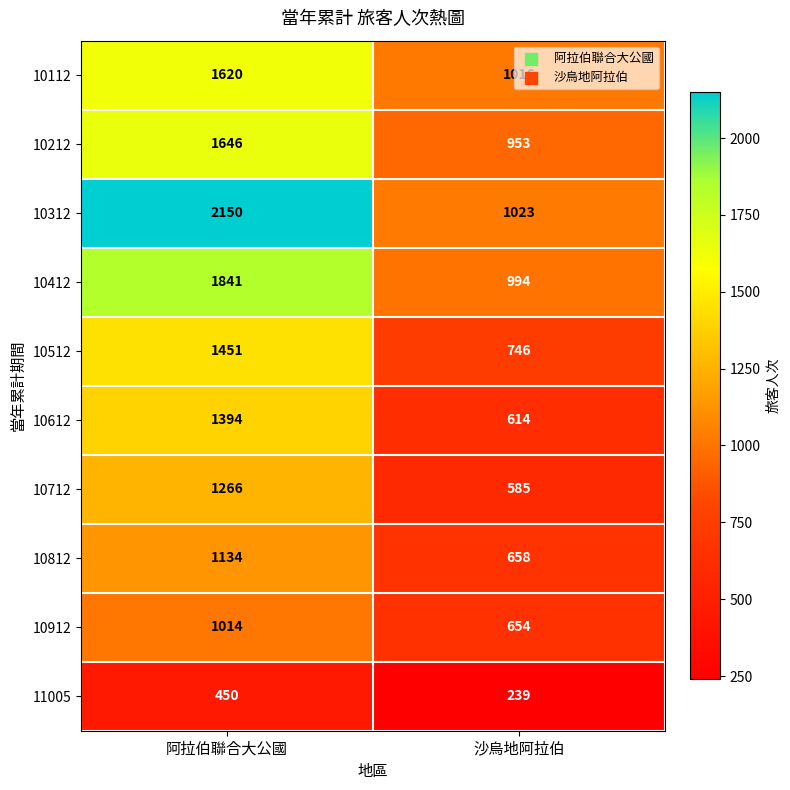

At how many categories does at least one series exceed 629?

2